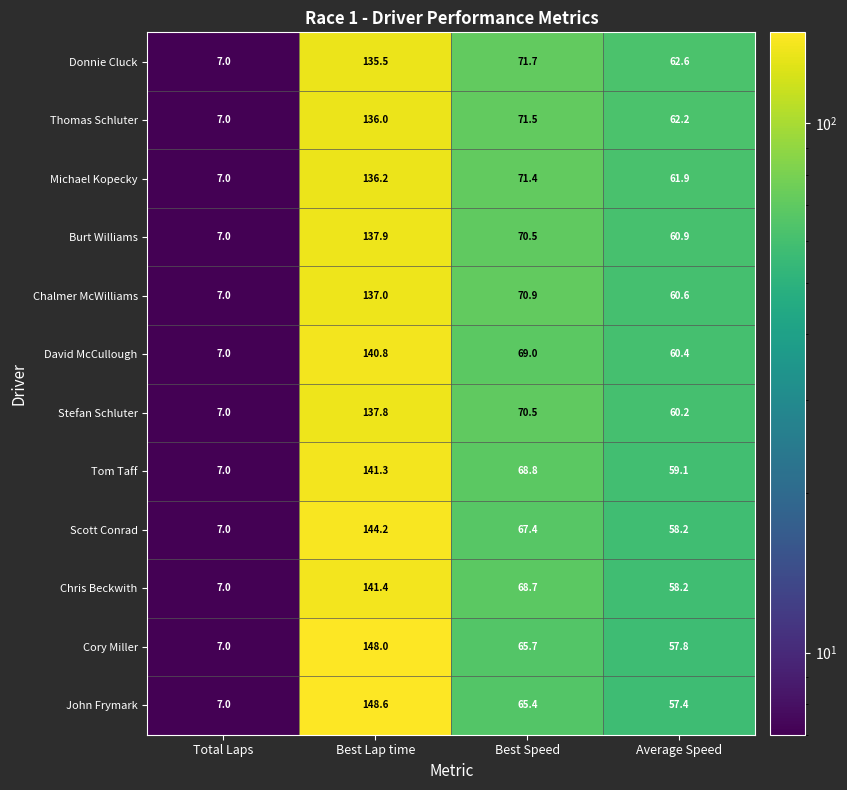

What is the difference between the Donnie Cluck values at Average Speed and Total Laps?

55.6